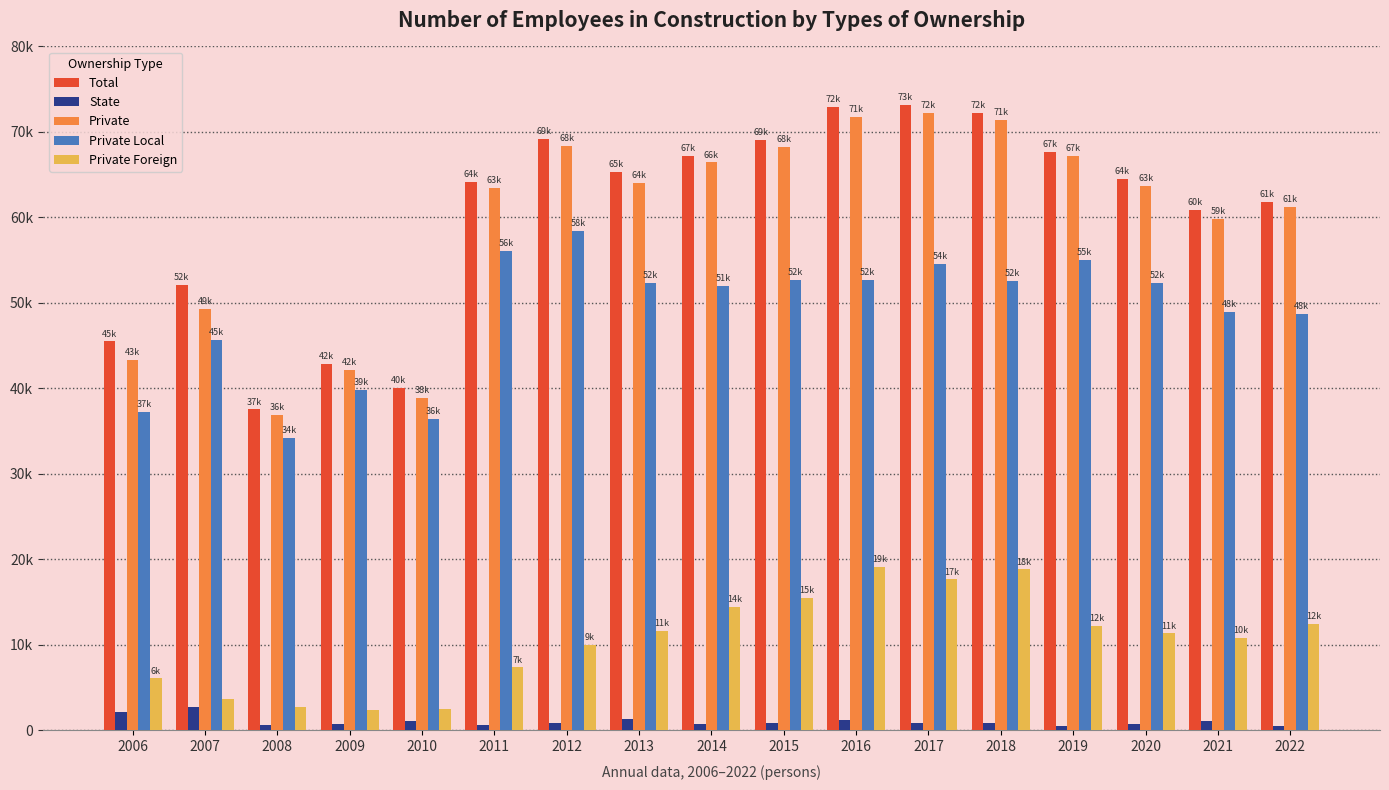

What is the value of the Private bar at the 4th from the left?

42168